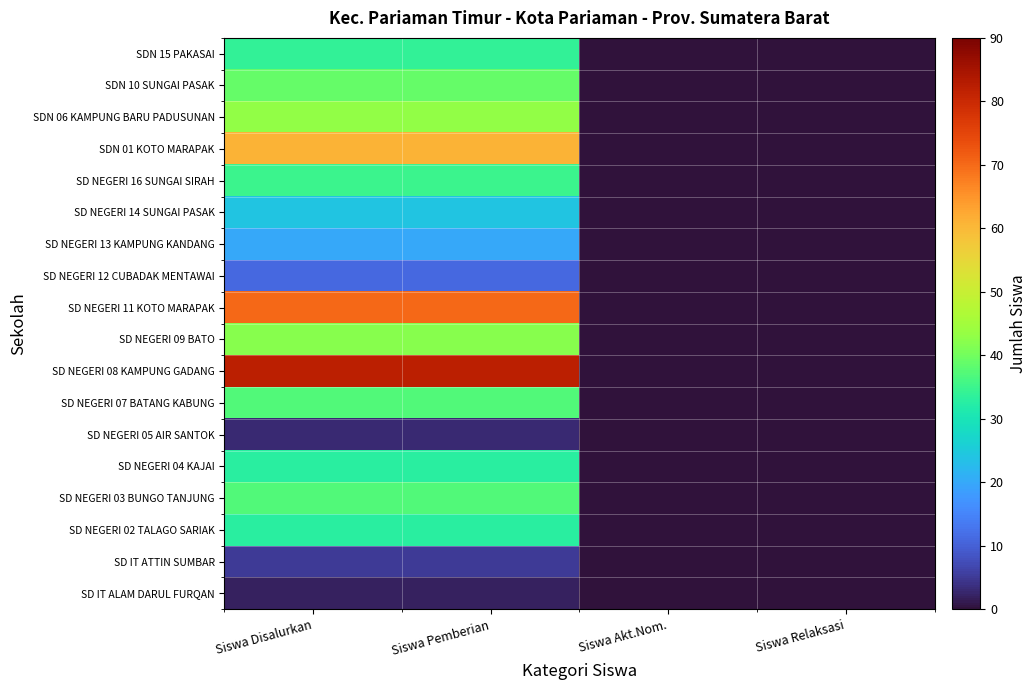

What is the total value across all series at Siswa Disalurkan?

611.0